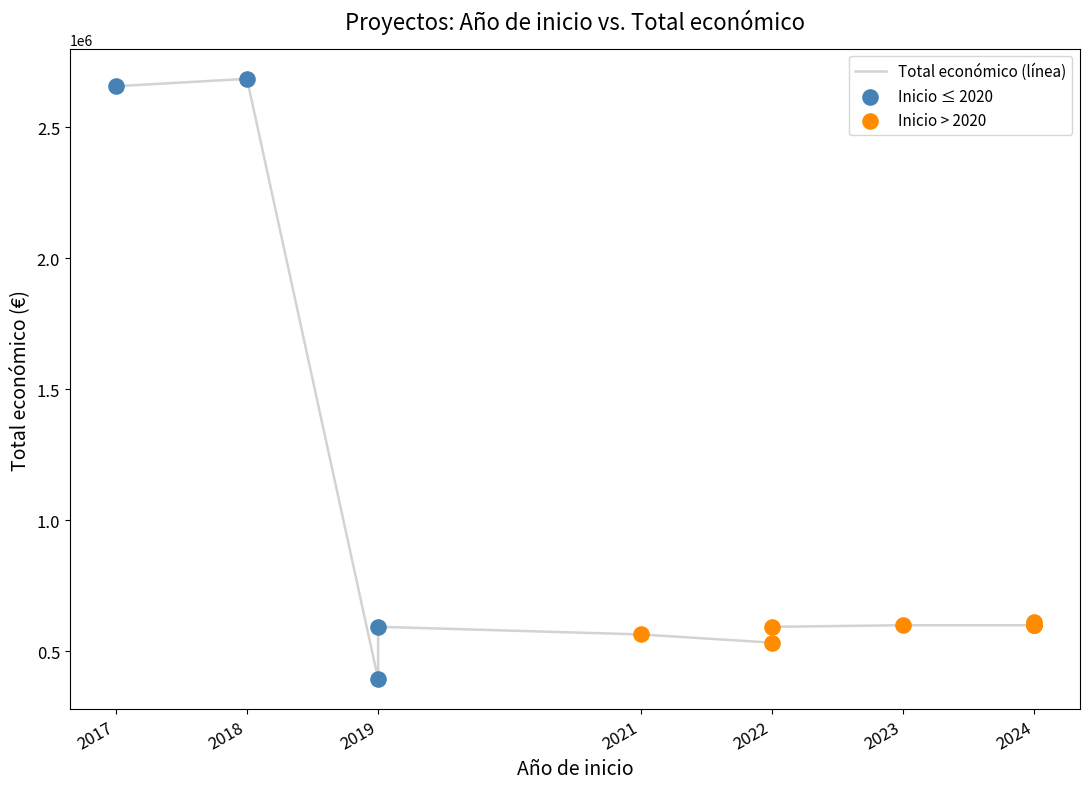

Between 2024 and 2017, which is larger?

2017